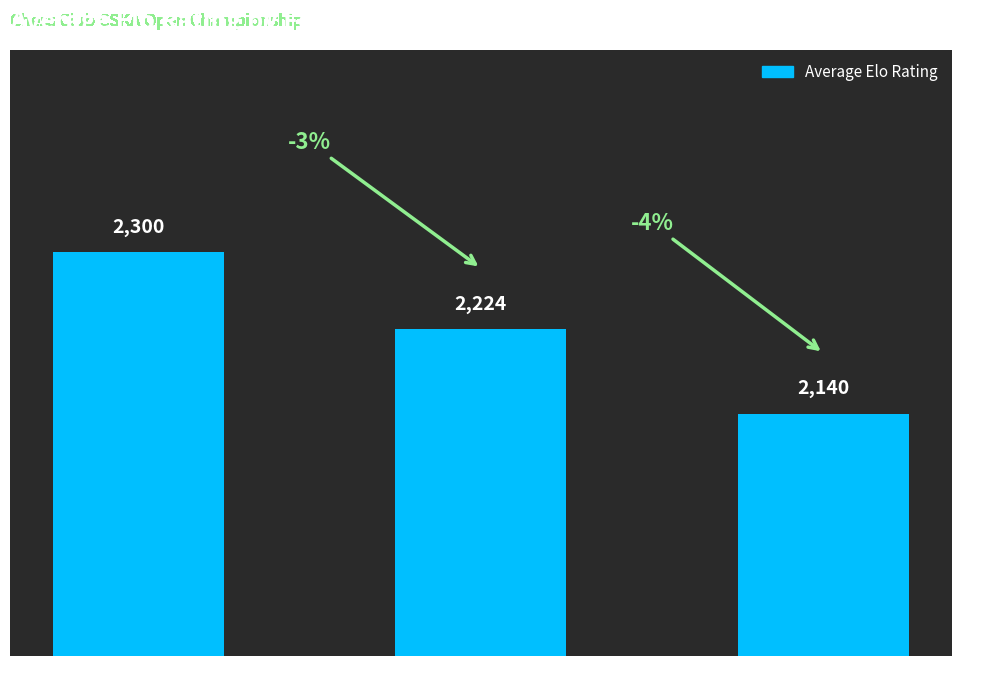

Count the number of categories in the chart.

3